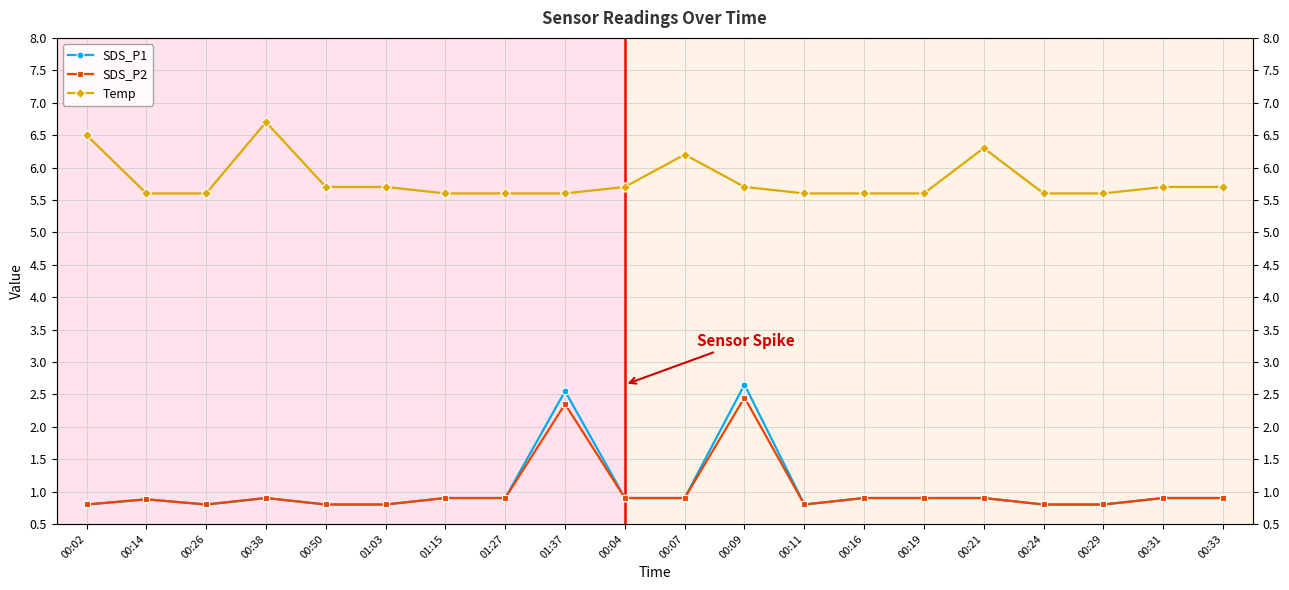

How many interior local peaks does the Temp series have?

3